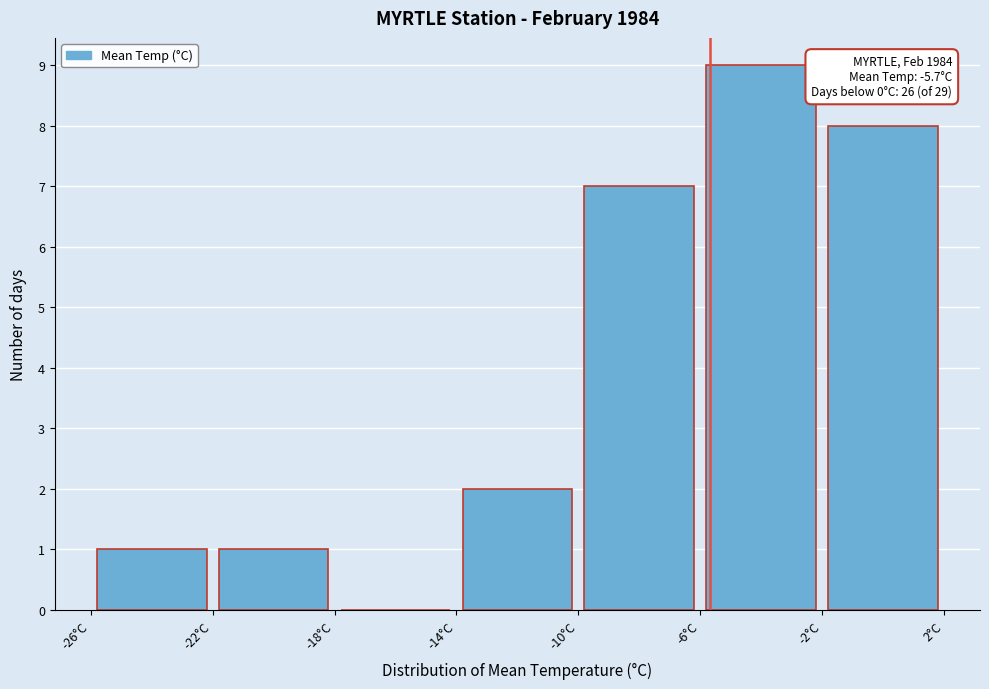

Over which range of the x-axis is the bar tallest?

-6 to -2